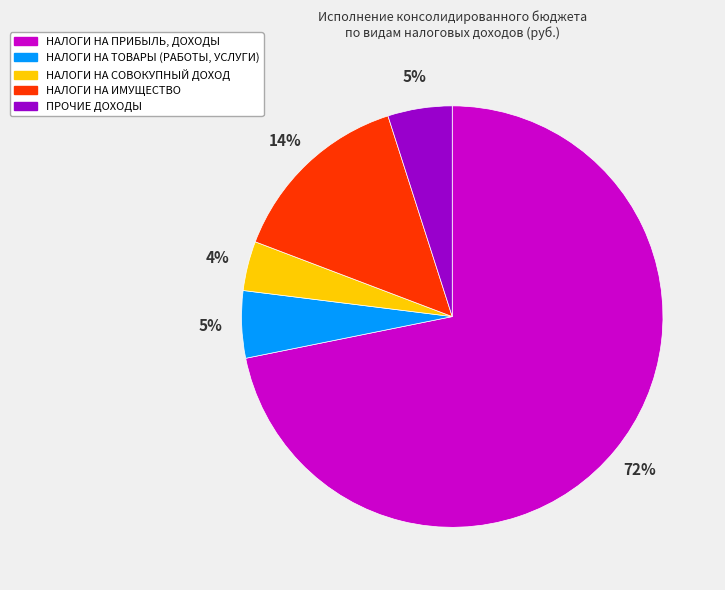

Between НАЛОГИ НА СОВОКУПНЫЙ ДОХОД and ПРОЧИЕ ДОХОДЫ, which is larger?

ПРОЧИЕ ДОХОДЫ